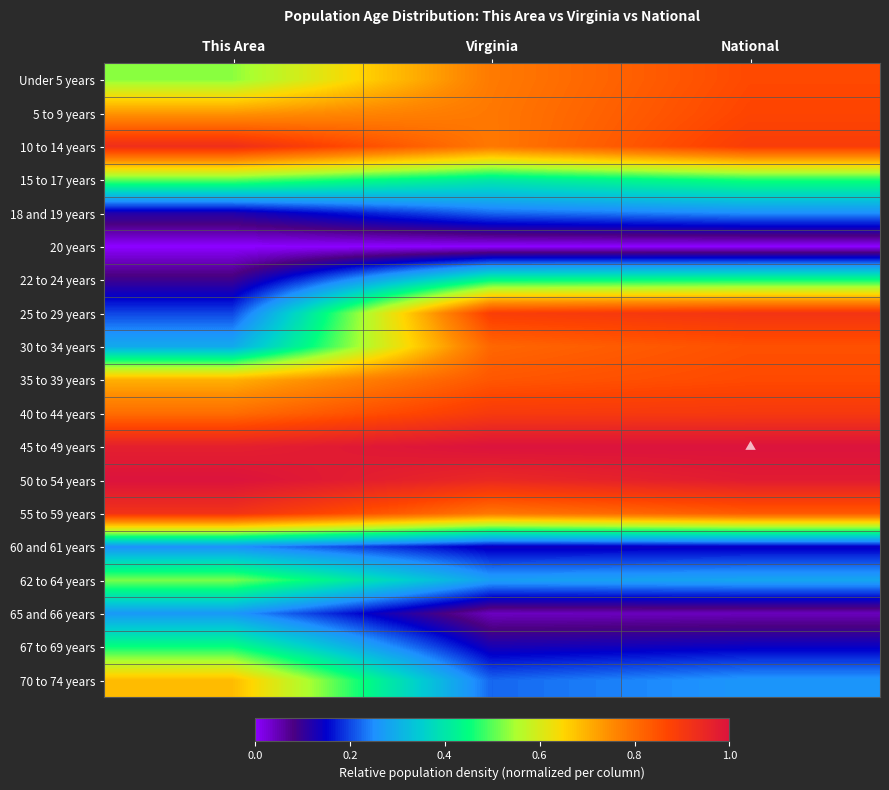

At how many categories does at least one series exceed 0?

3